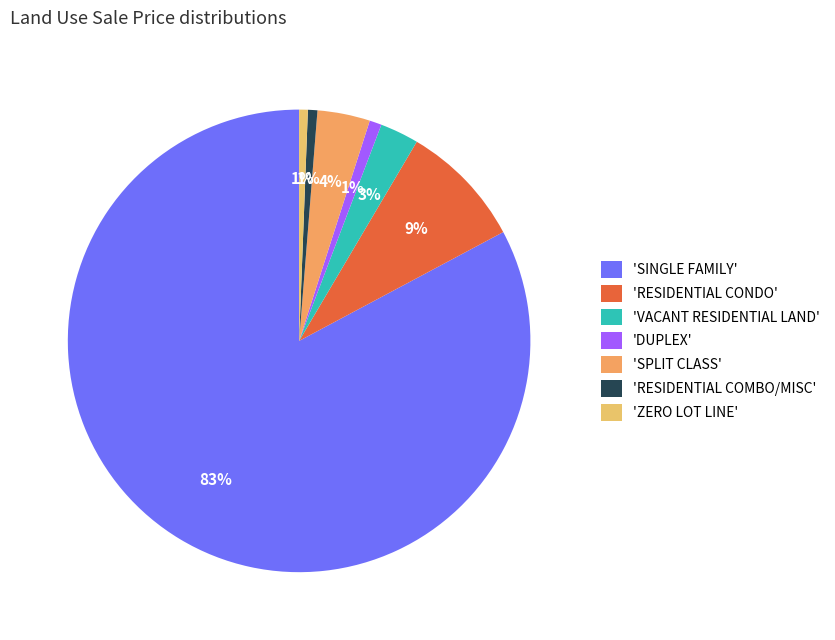

Count the number of slices in the pie.

7